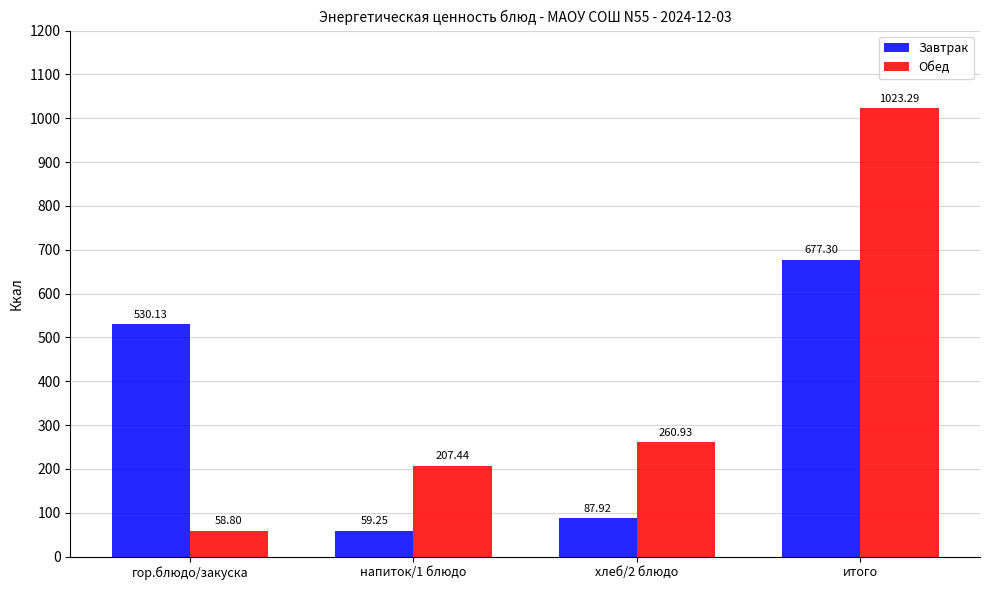

What is the difference between the maximum and minimum values in the Обед series?

964.5